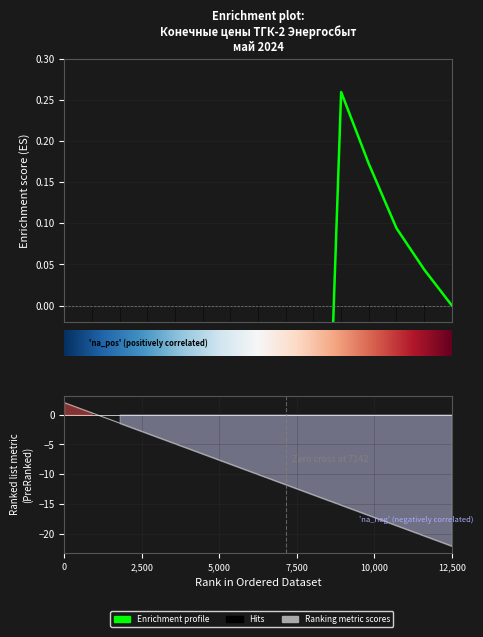

What position from the left is 10,000?

5